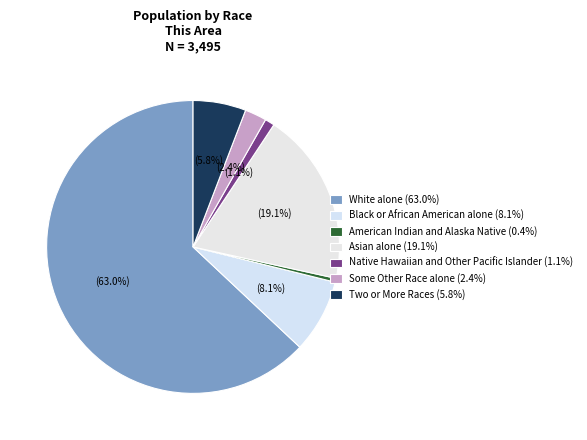

What is the smallest slice in the pie chart?

American Indian and Alaska Native